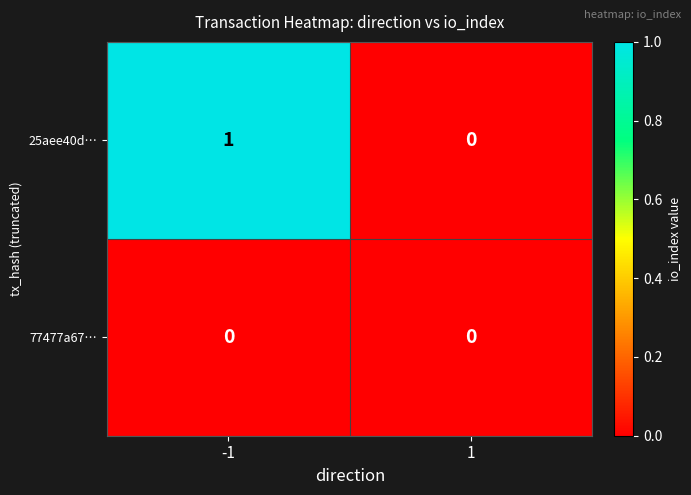

Rank the series by their maximum value, from lowest to highest.

77477a67…, 25aee40d…